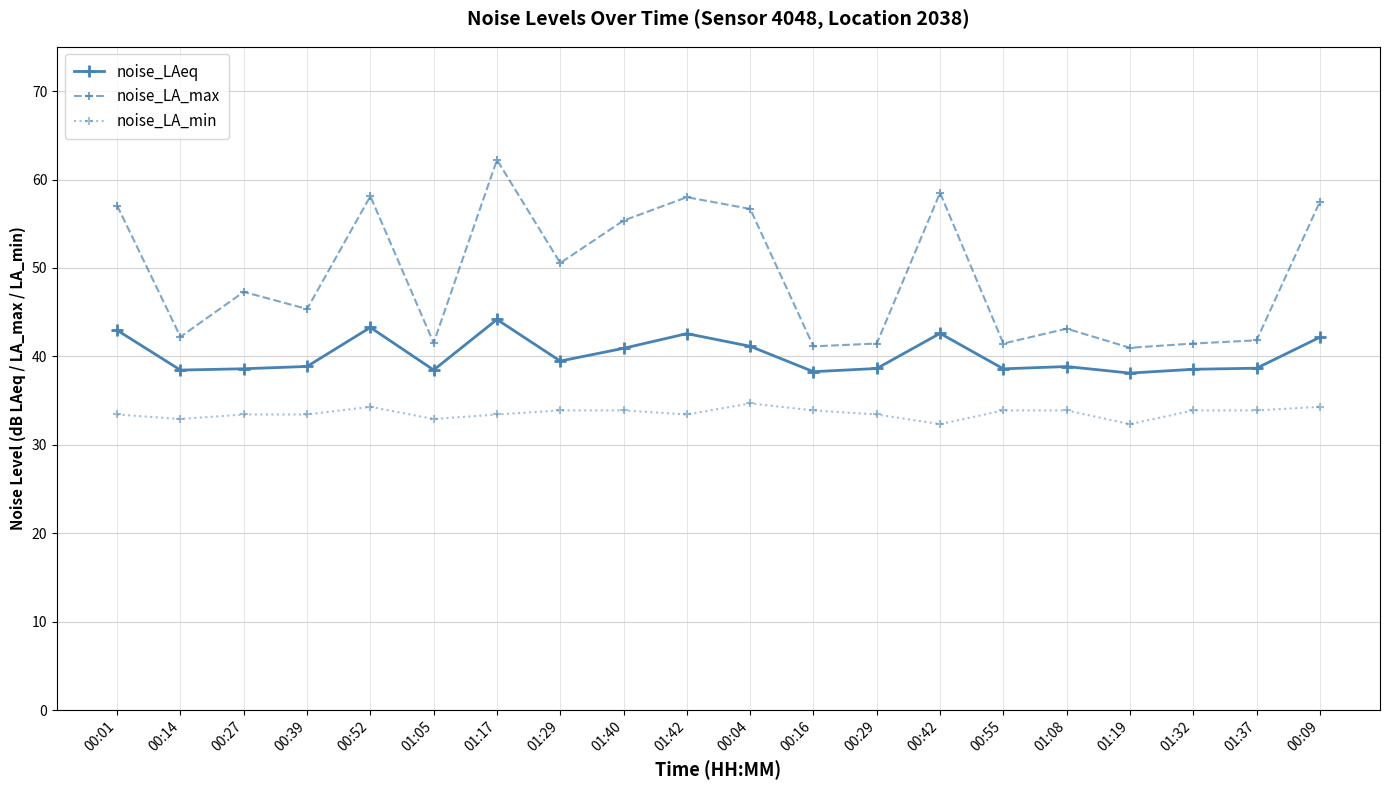

Is this an area chart (filled region under the line)?

No